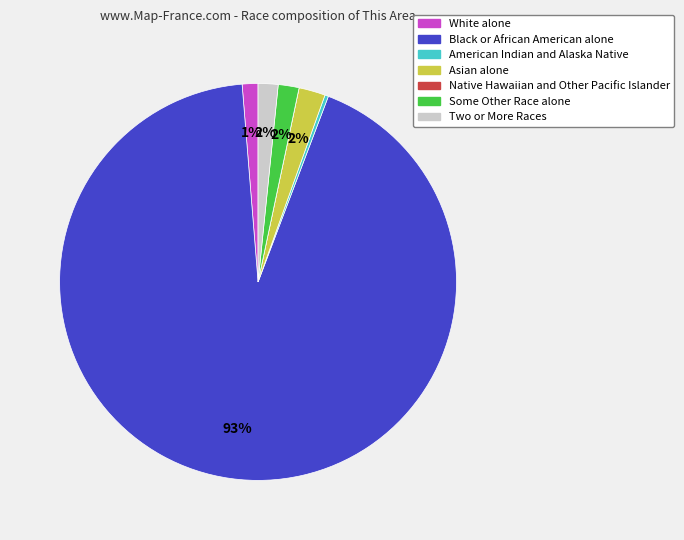

To the nearest percent, what percentage of the pie is Some Other Race alone?

2%